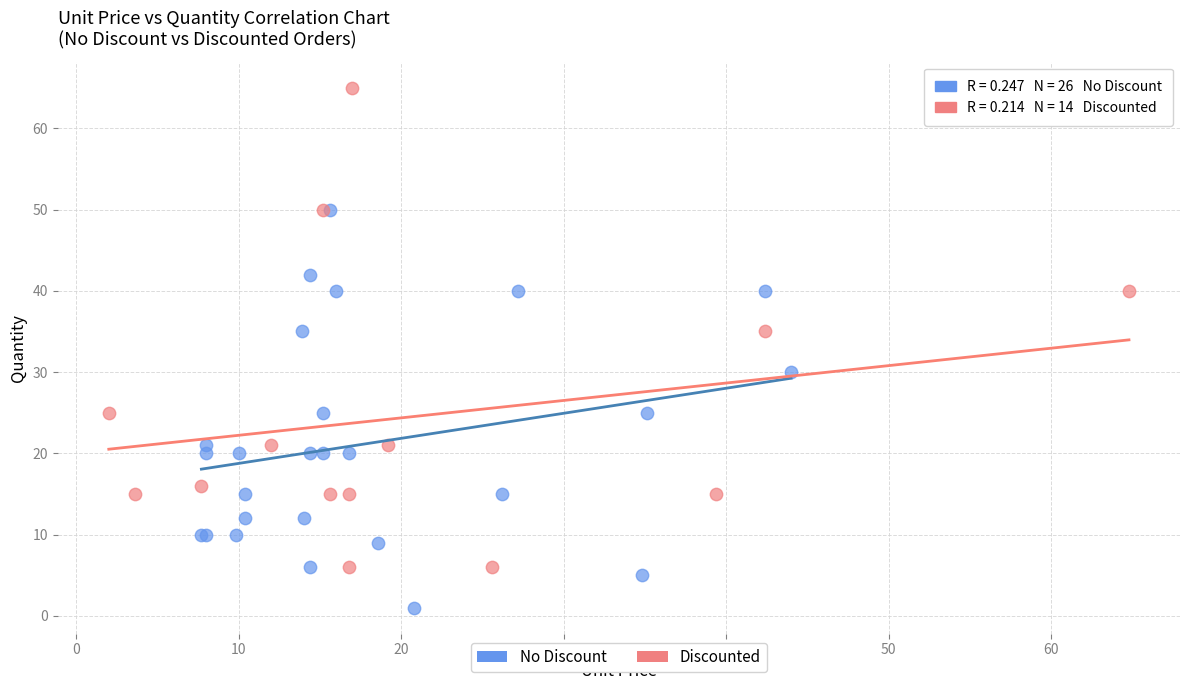

Which series contains the lowest Y value?

No Discount